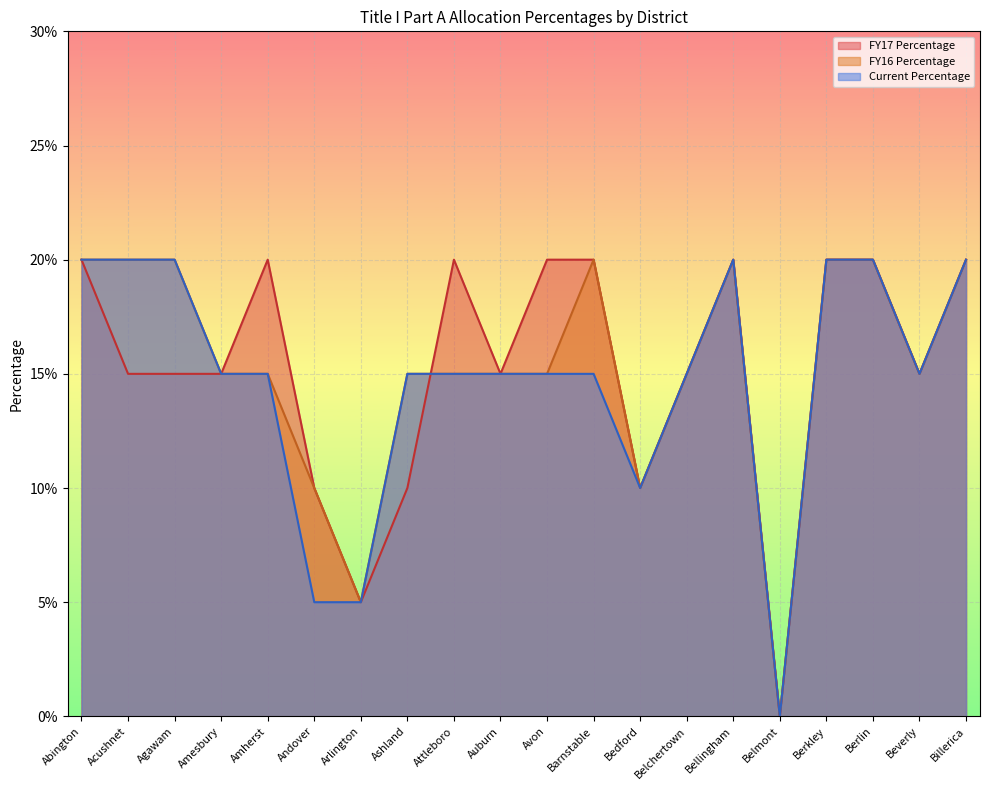

What is the maximum value for Current Percentage?

0.2